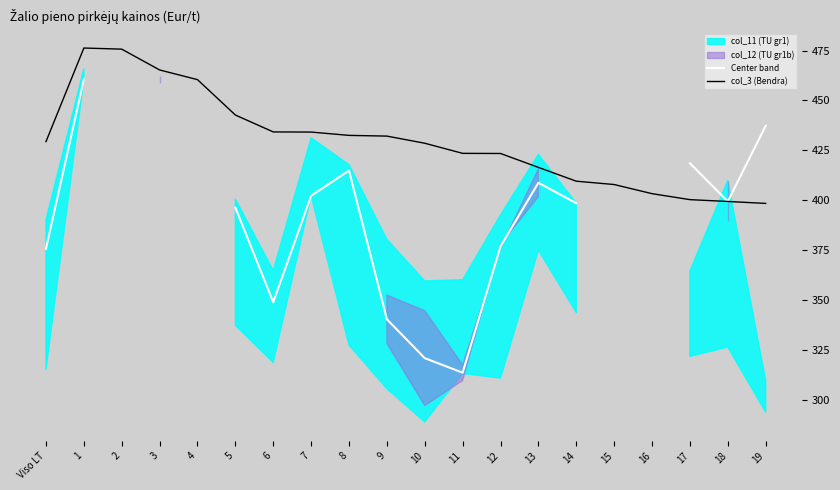

Which series has the largest total across all categories?

col_3 (Bendra)